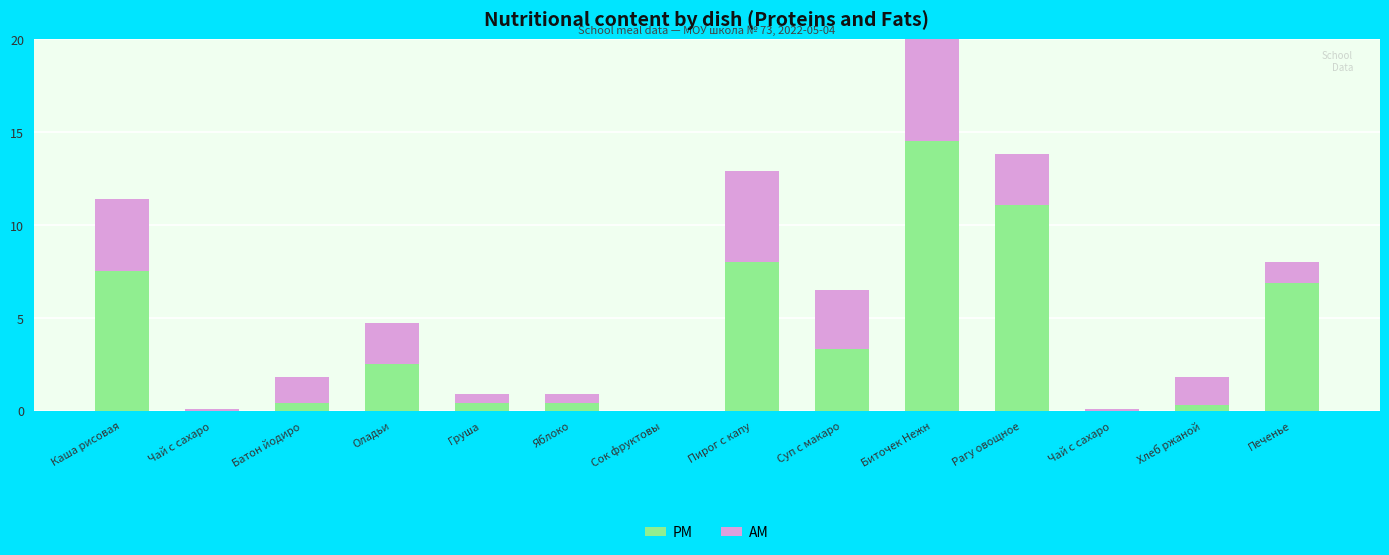

Reading left to right, what are all the values shown in this chart?

PM: 7.5	0.0	0.4	2.5	0.4	0.4	0.0	8.0	3.3	14.5	11.1	0.0	0.3	6.9
AM: 3.9	0.1	1.4	2.2	0.5	0.5	0.0	4.9	3.2	8.8	2.7	0.1	1.5	1.1